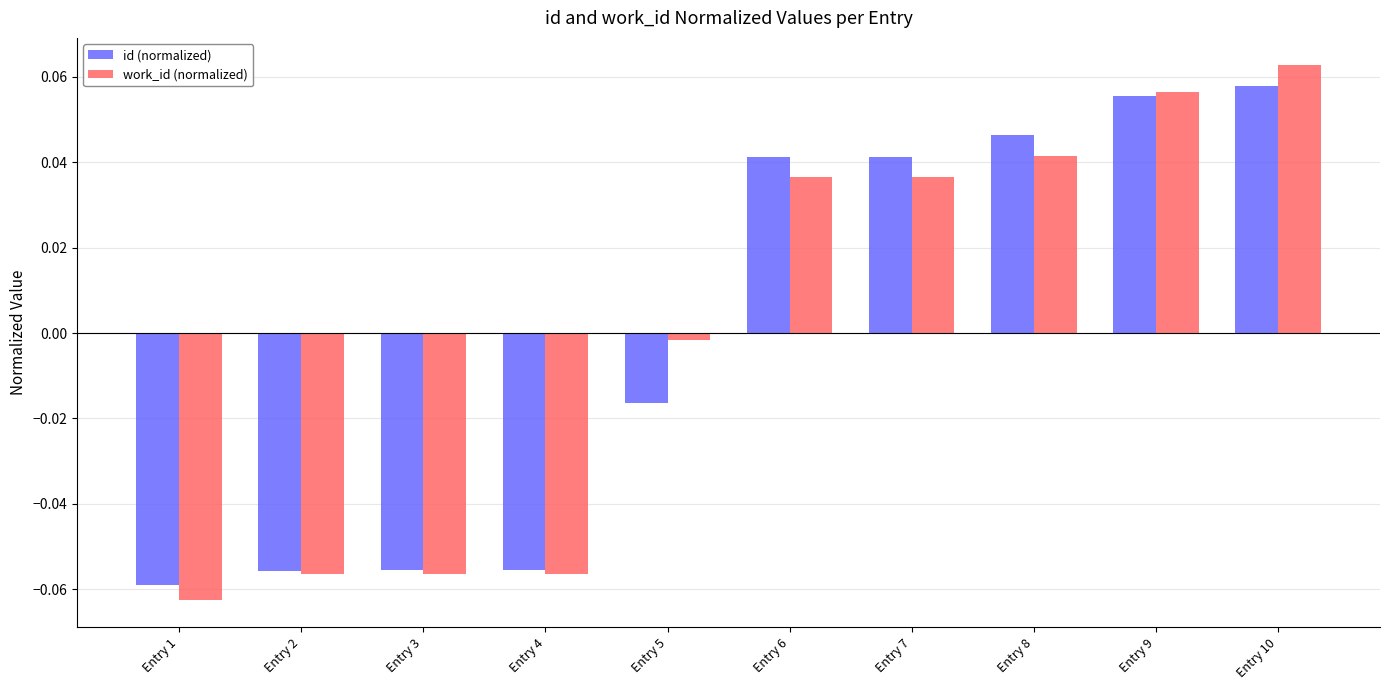

How many bars are there in each group?

2